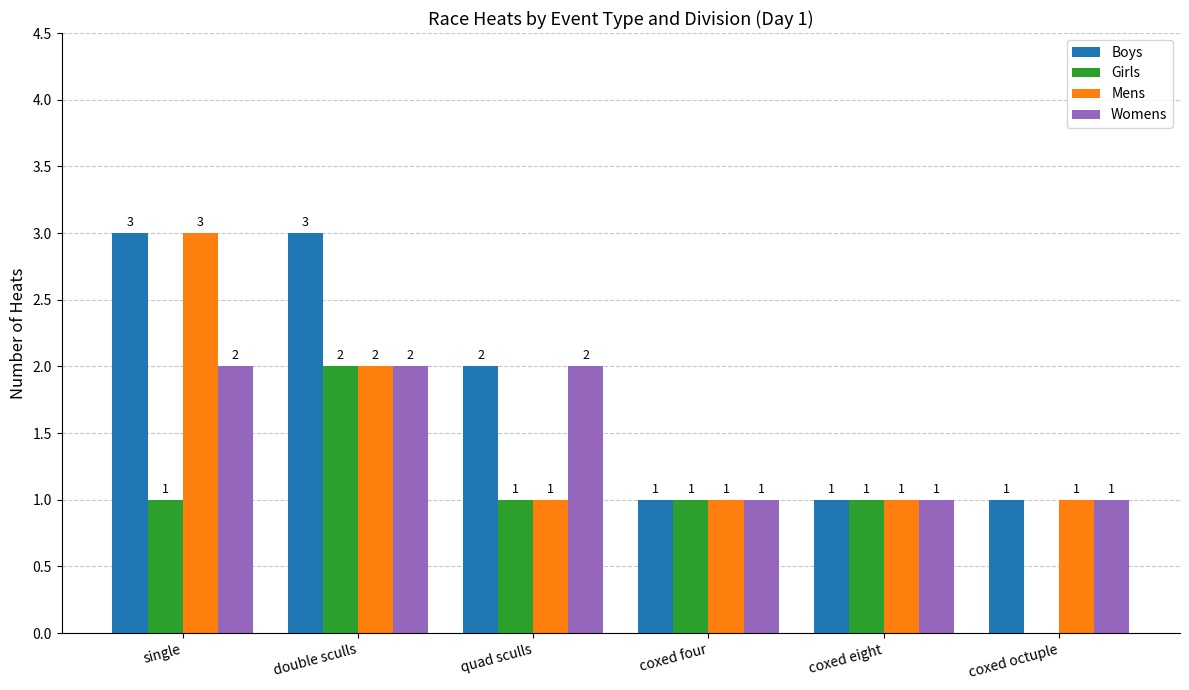

What is the average value of the Womens series?

2